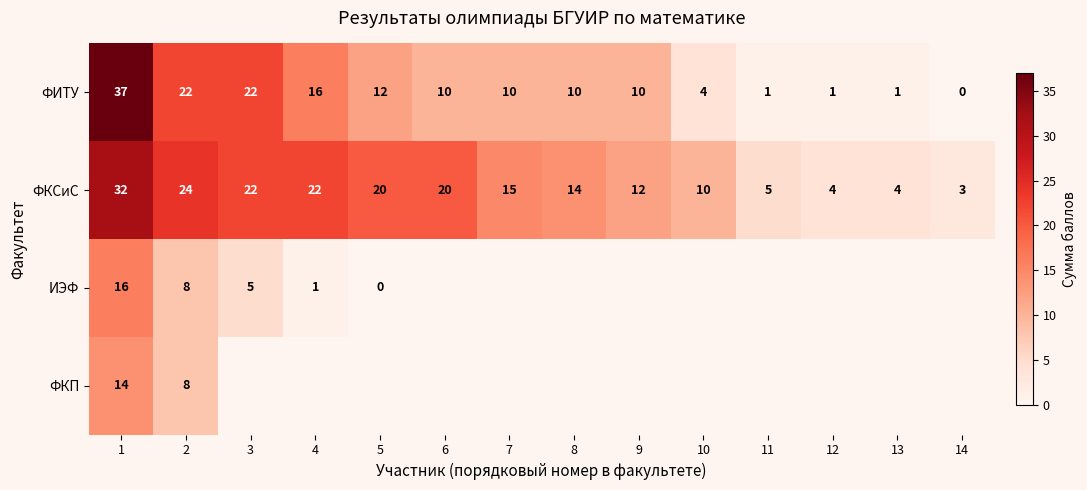

Where is ФИТУ nearest to the value 18?

4